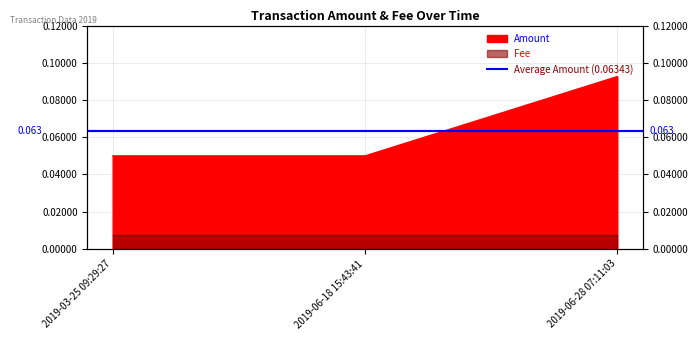

Rank the categories by value from highest to lowest.

2019-06-28 07:11:03, 2019-03-25 09:29:27, 2019-06-18 15:43:41